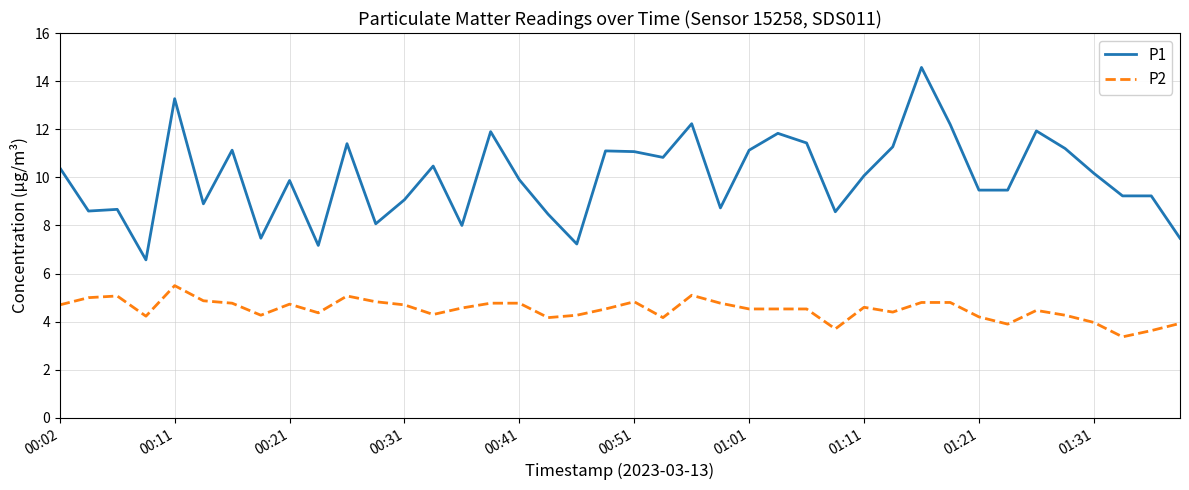

True or false: P1 and P2 cross at least once.

False